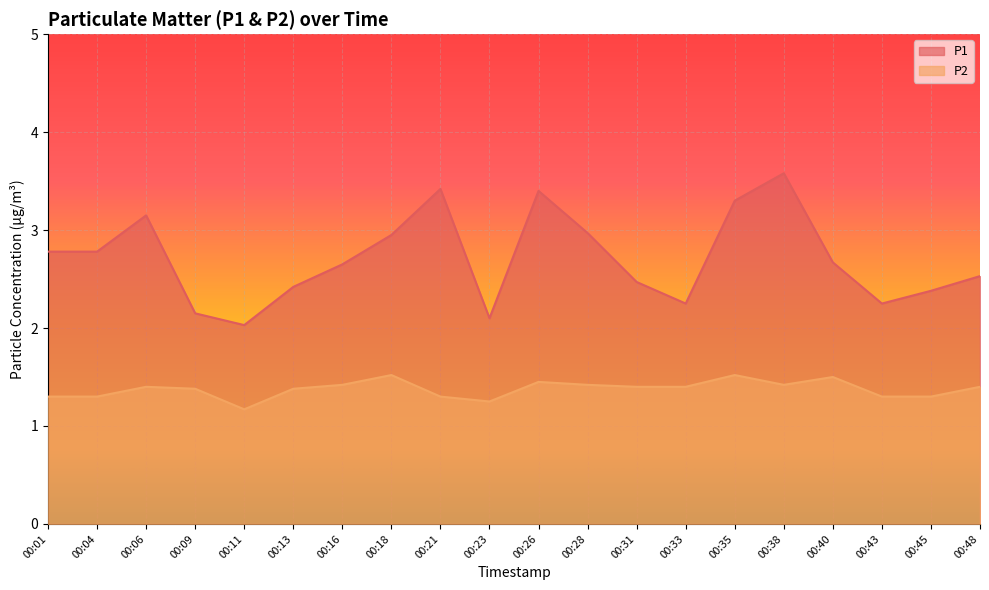

What is the difference between the maximum and minimum values in the P1 series?

1.6